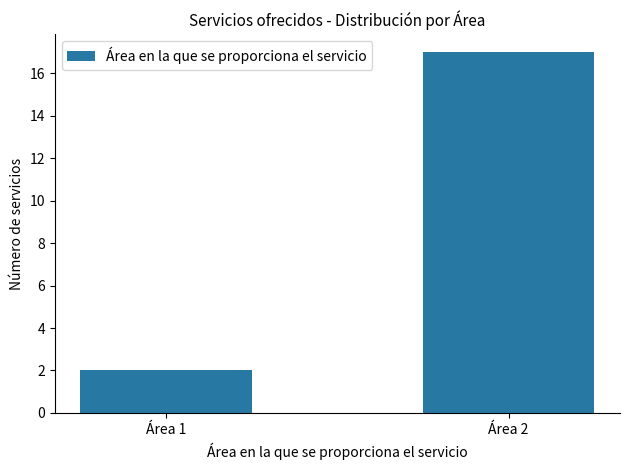

What is the smallest value displayed?

2